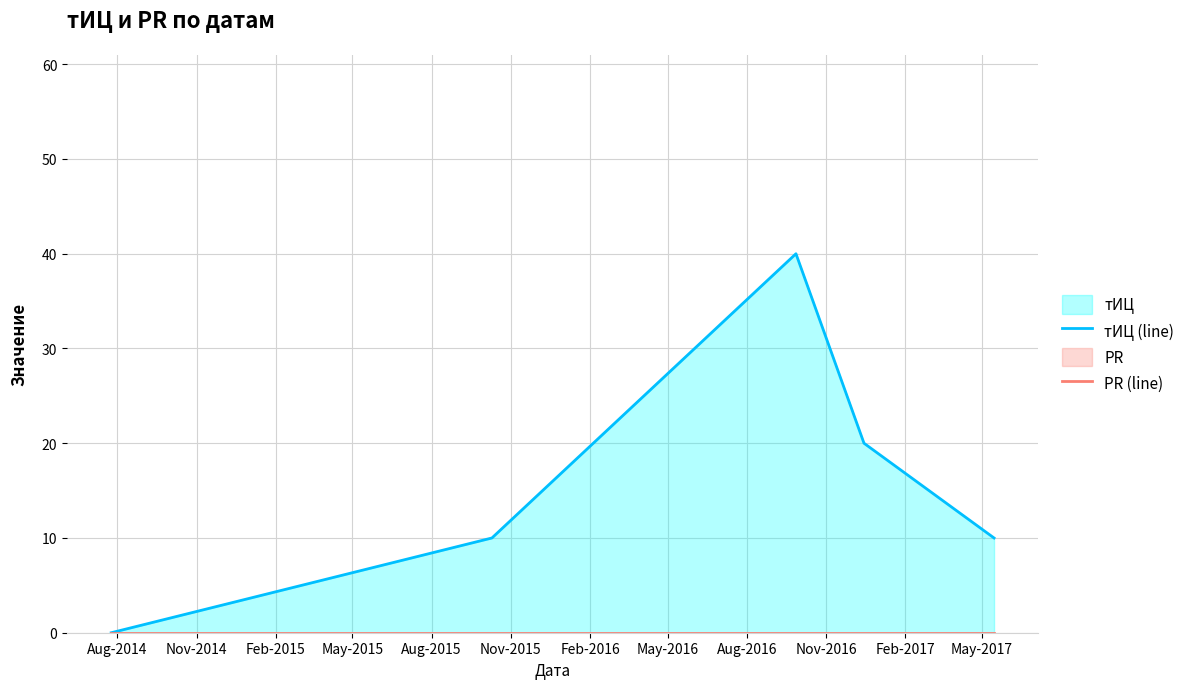

How many positive values does the тИЦ (line) series have?

4